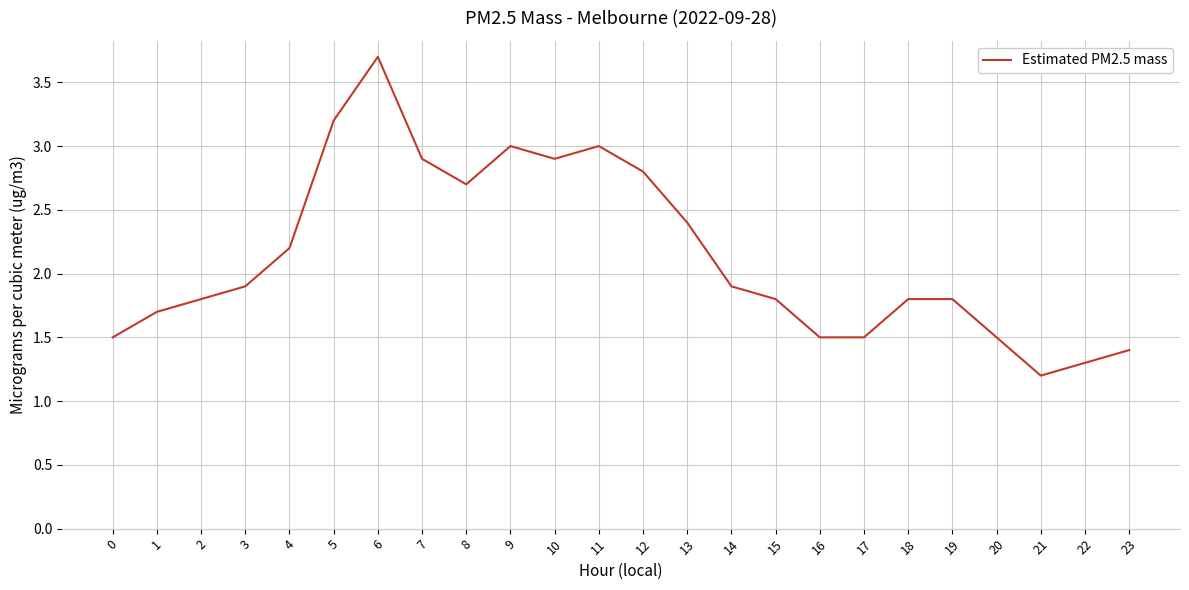

What is the sum of the values at 22 and 13?

3.7